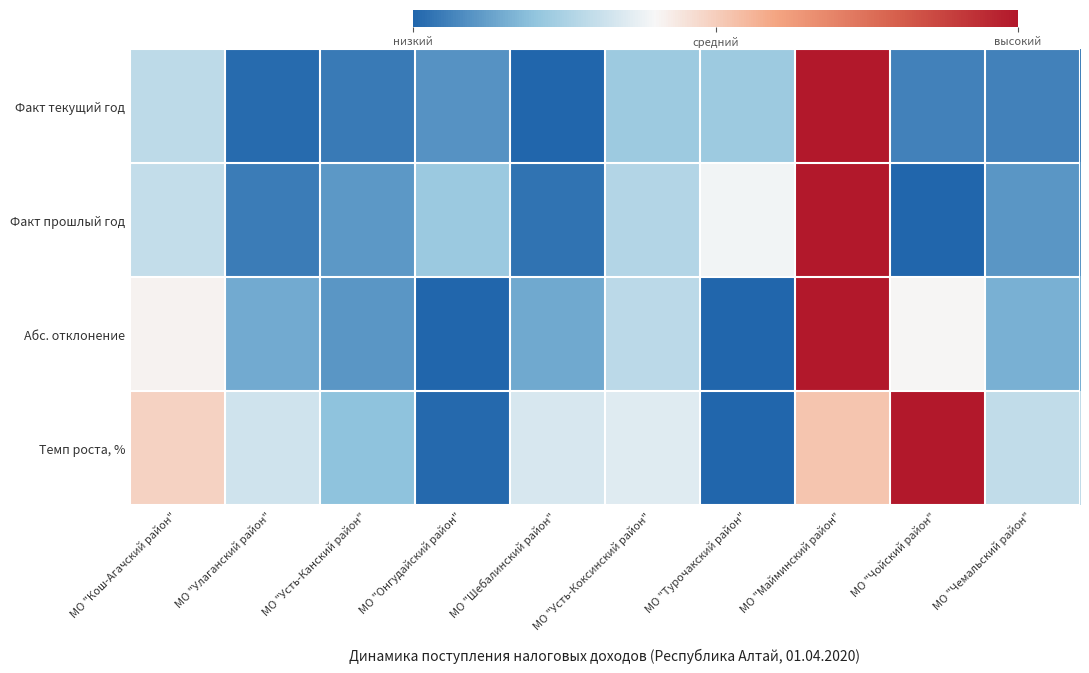

Which series changed the most between МО "Шебалинский район" and МО "Чемальский район"?

Факт прошлый год